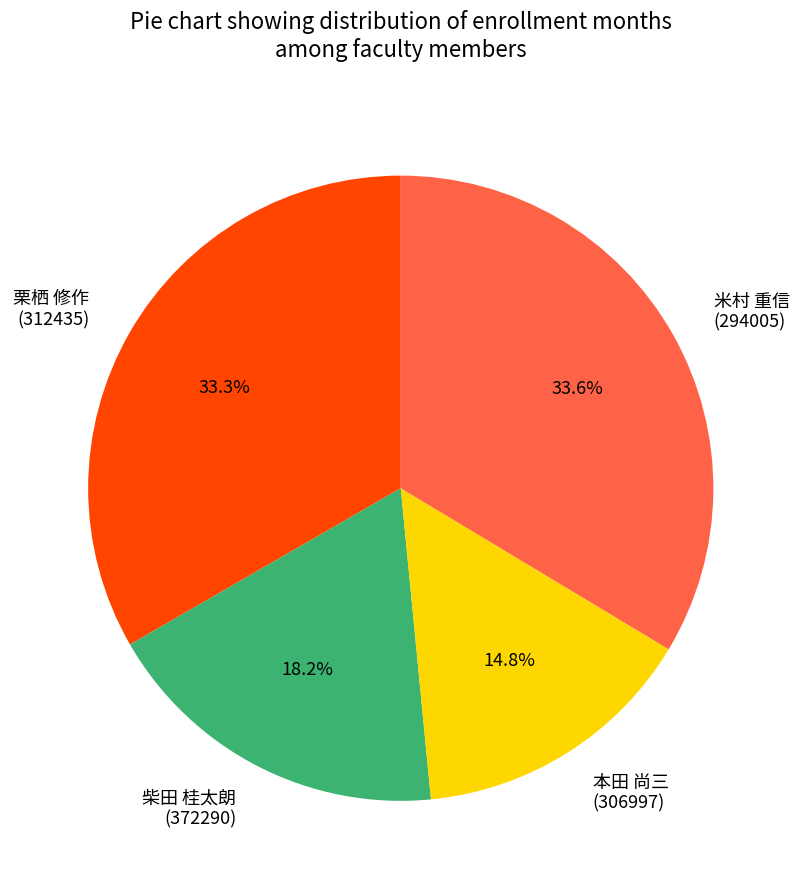

What is the smallest slice in the pie chart?

本田 尚三 (306997)